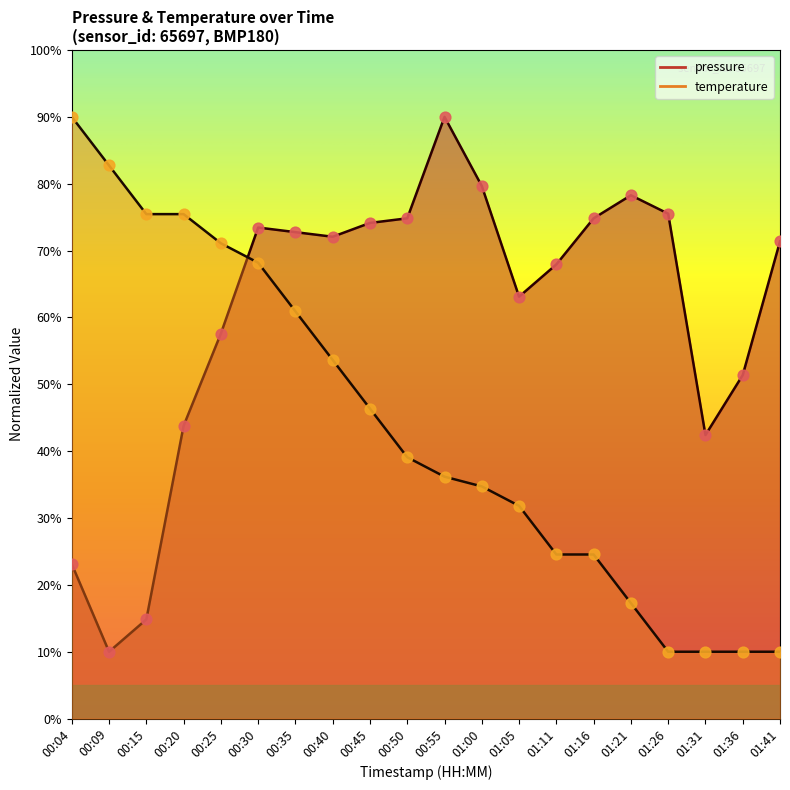

Is the value of temperature at 01:36 greater than the value of pressure at 00:20?

No